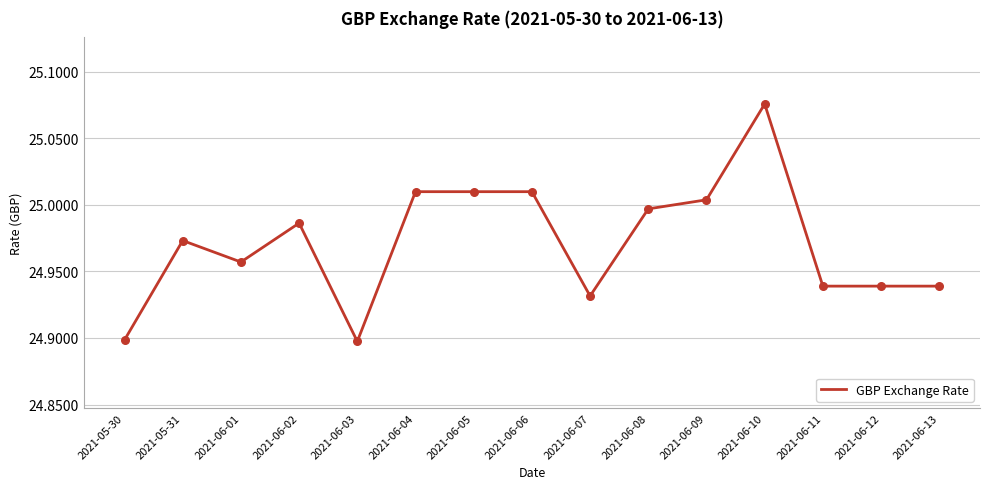

Which has a higher value, 2021-06-02 or 2021-06-09?

2021-06-09